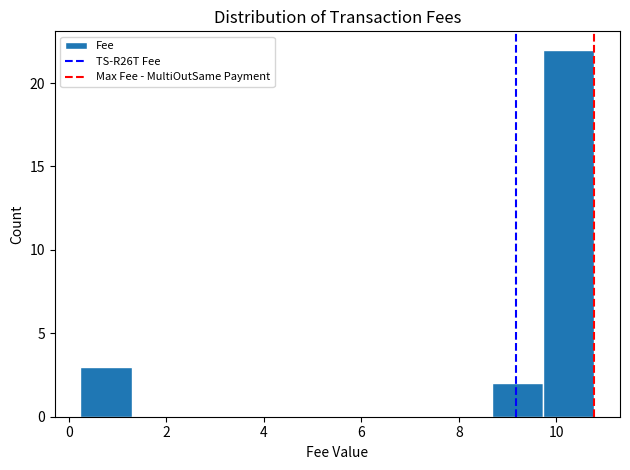

Over which range of the x-axis is the bar tallest?

9.8 to 10.8